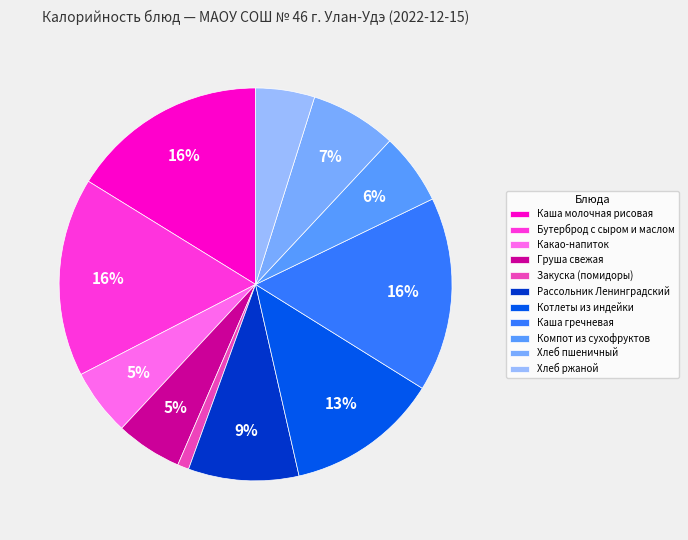

Is Рассольник Ленинградский the majority of the pie?

No